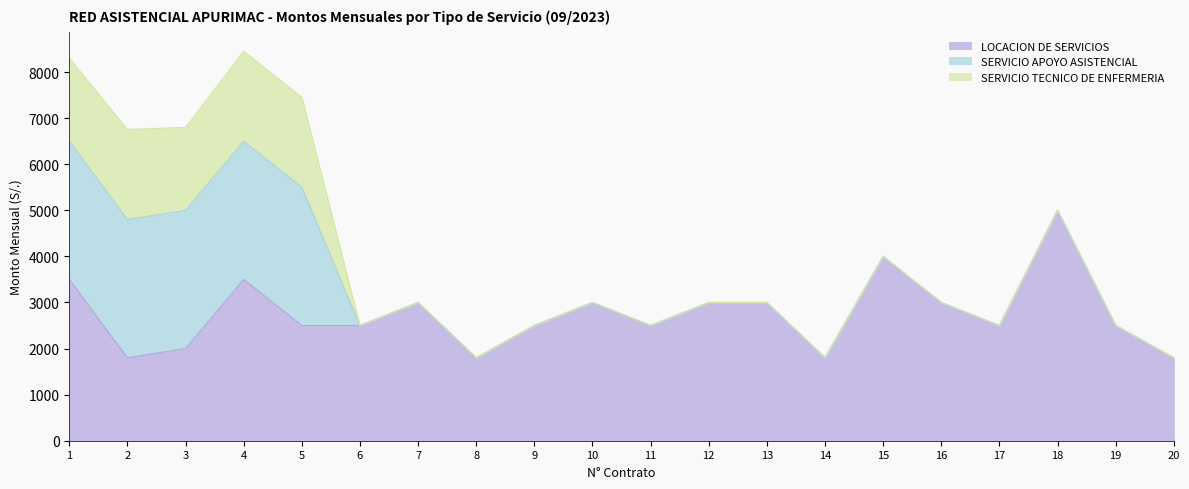

What are all the series names shown in the legend?

LOCACION DE SERVICIOS, SERVICIO APOYO ASISTENCIAL, SERVICIO TECNICO DE ENFERMERIA